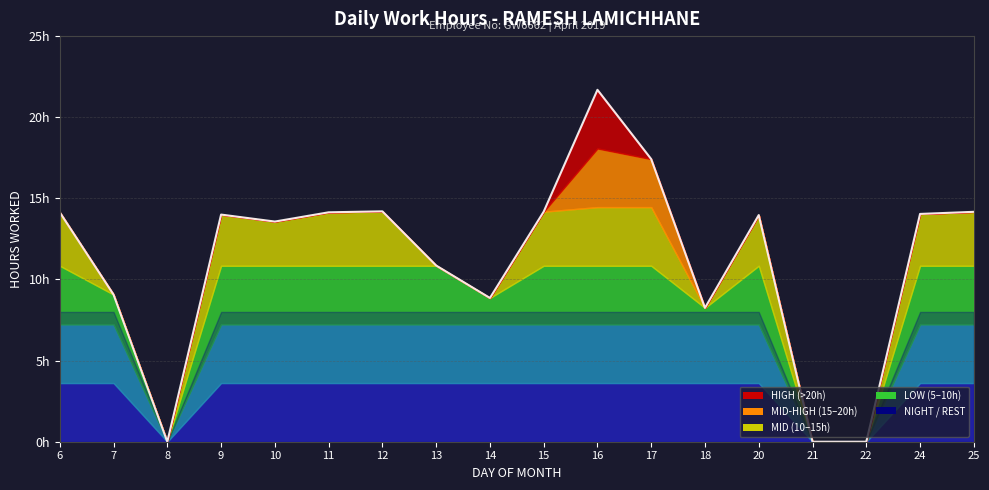

Reading right to left, list all the values displayed in this chart.

25=14.2	24=14.0	22=0.0	21=0.0	20=14.0	18=8.2	17=17.4	16=21.7	15=14.2	14=8.9	13=10.9	12=14.2	11=14.1	10=13.6	9=14.0	8=0.0	7=9.1	6=14.1